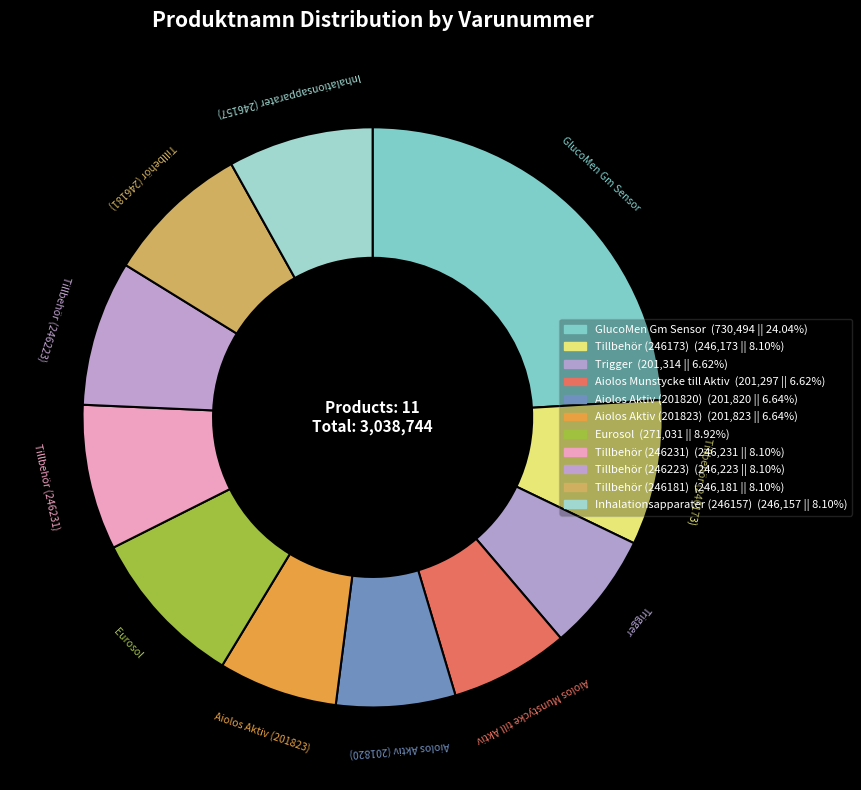

Is there a majority slice in this chart?

No